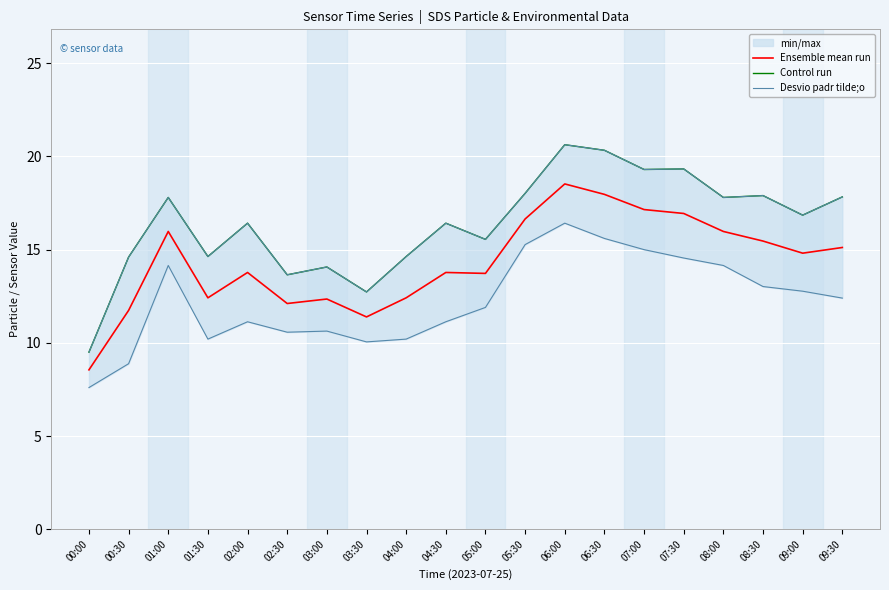

True or false: Ensemble mean run has a value of 16.5 at 01:30.

False